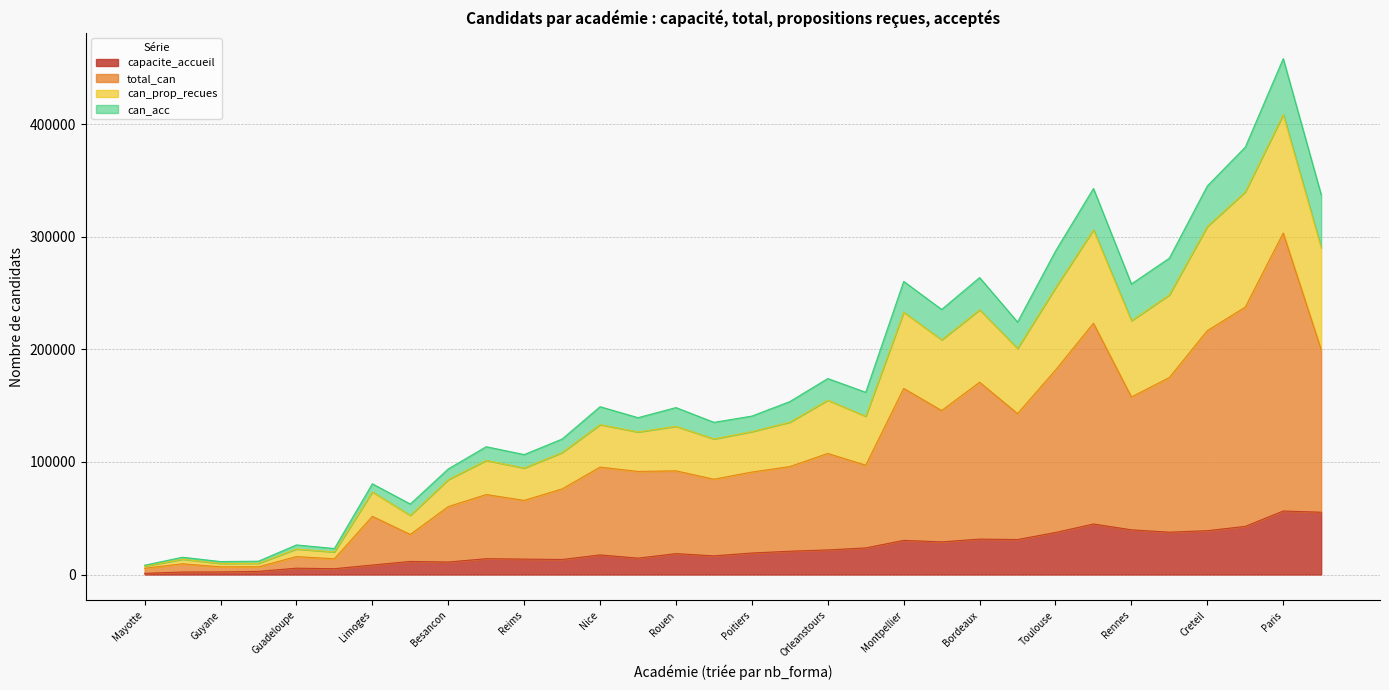

How many data points in total_can are above 75207?

15